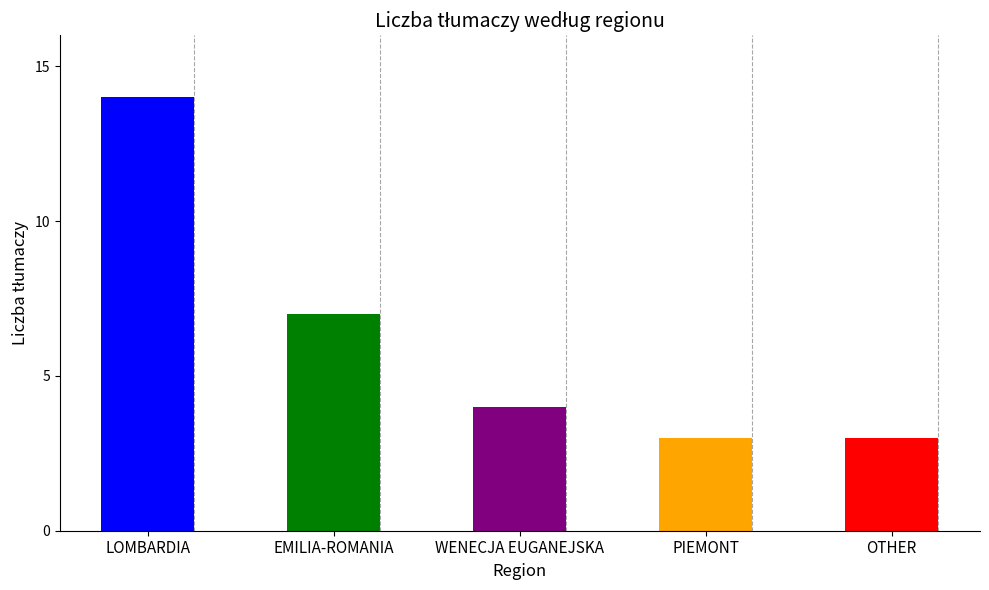

The chart shows a value of 2 at WENECJA EUGANEJSKA. True or false?

False